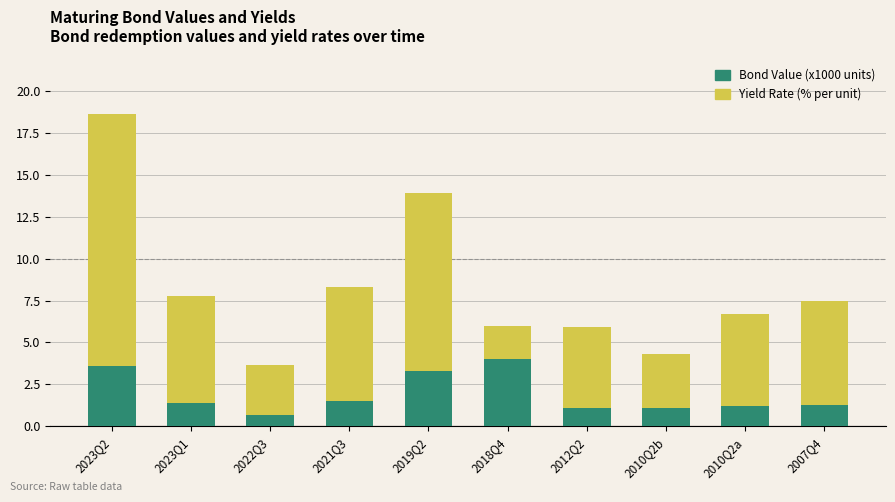

How many data points in Bond Value (x1000 units) are less than 1?

1